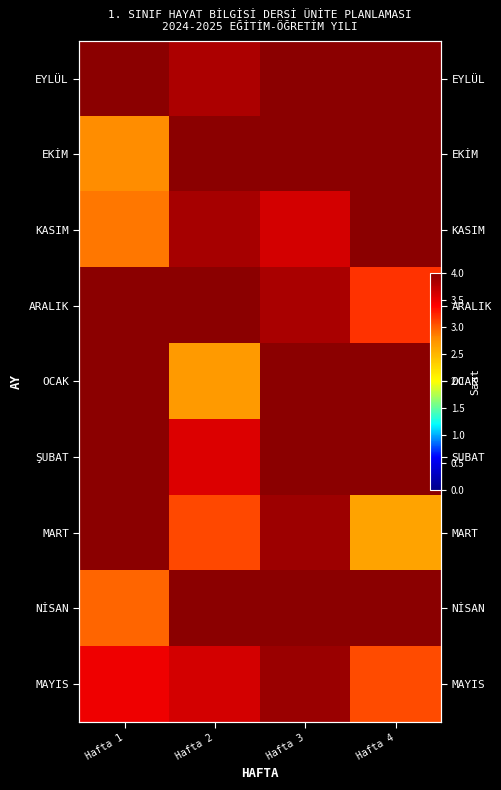

Is it true that KASIM equals 3.9 at Hafta 2?

True